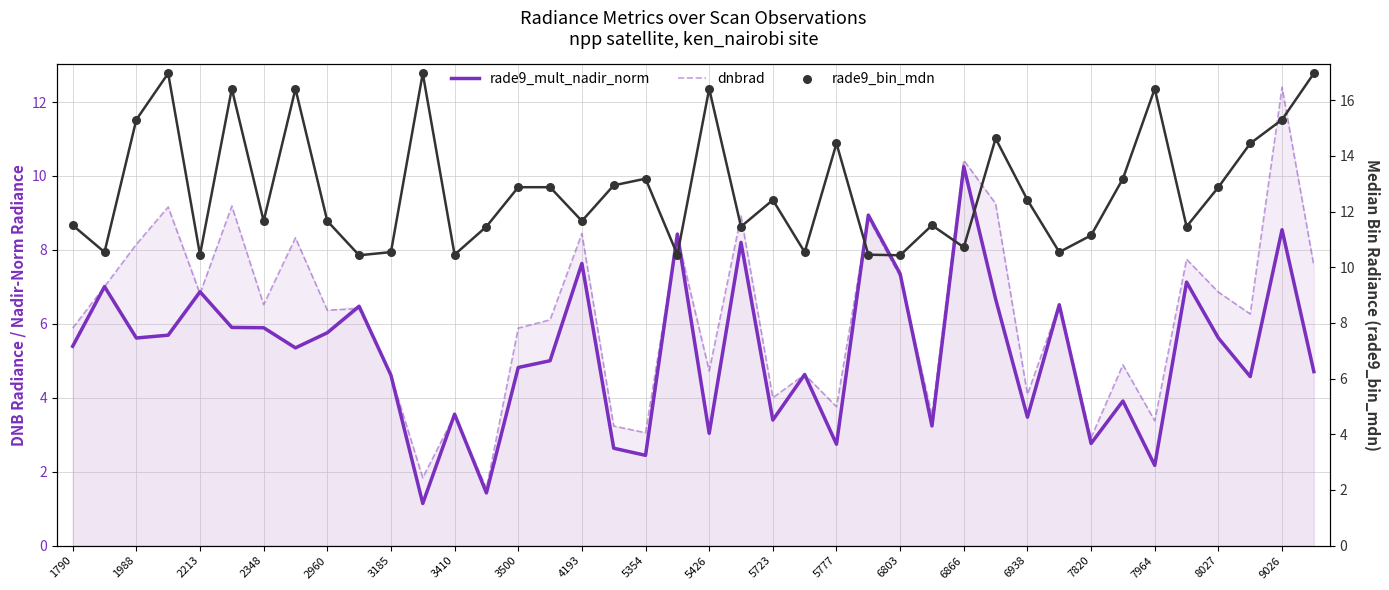

What are all the series names shown in the legend?

rade9_mult_nadir_norm, dnbrad, rade9_bin_mdn